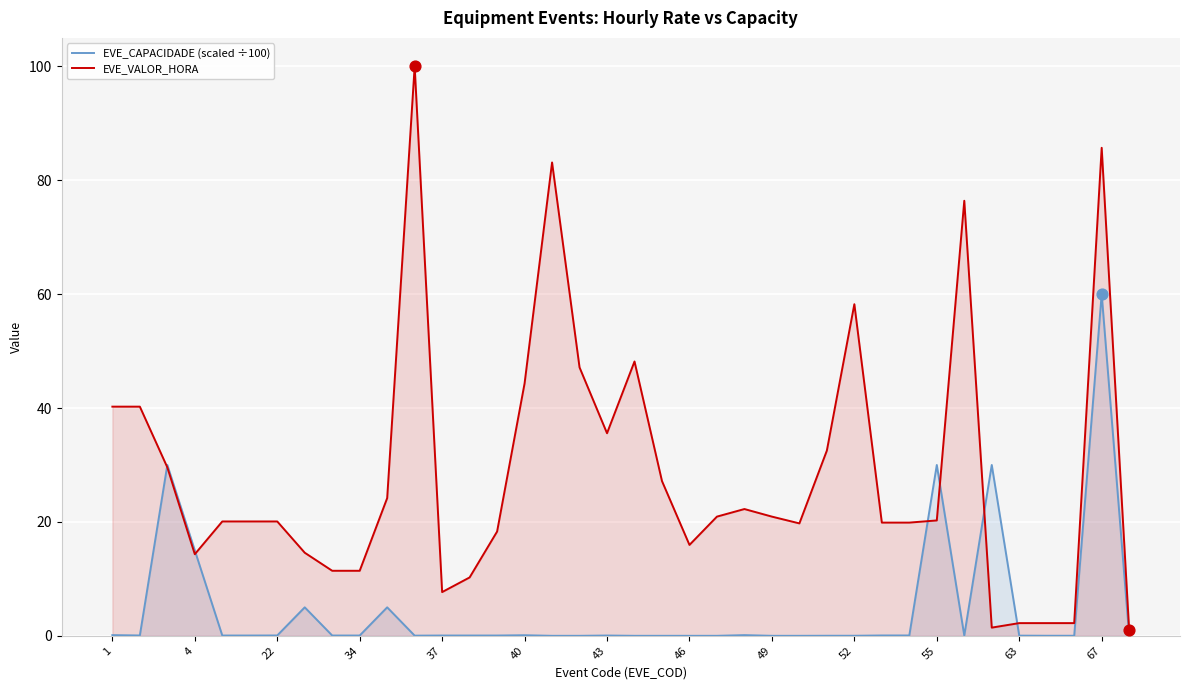

What is the total value across all series at 13?

10.3